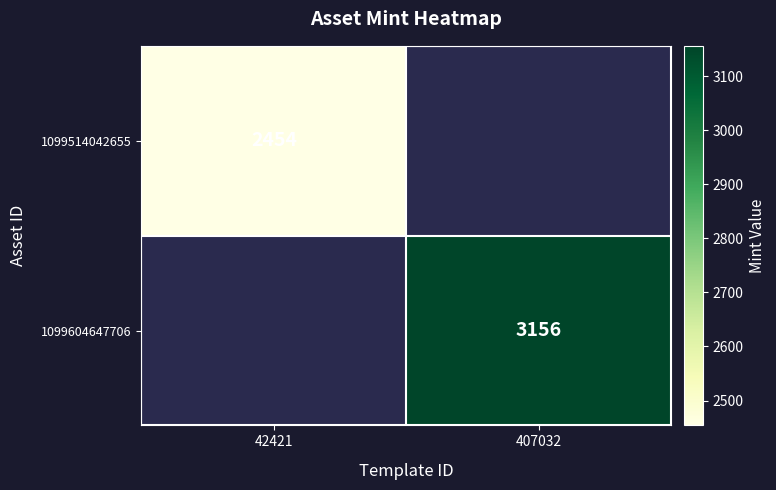

True or false: 1099514042655 has a value of 2454 at 42421.

True